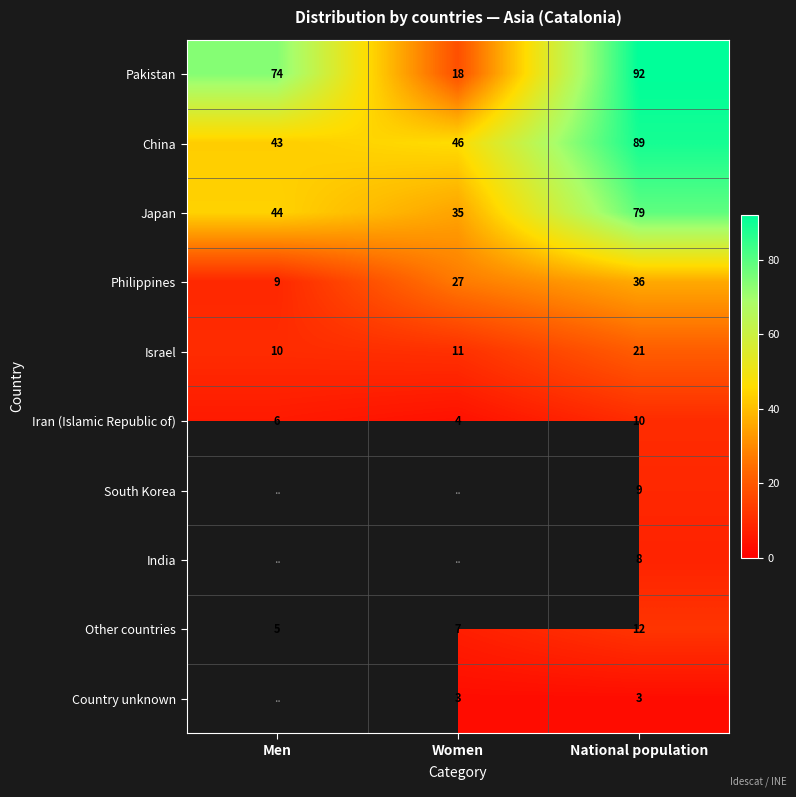

What is the lowest value of the Iran (Islamic Republic of) series?

4